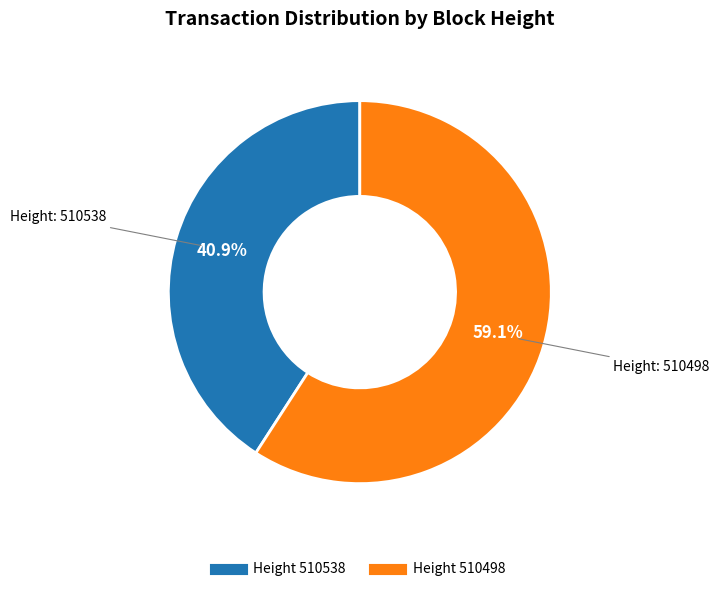

Does any single category account for the majority?

Yes